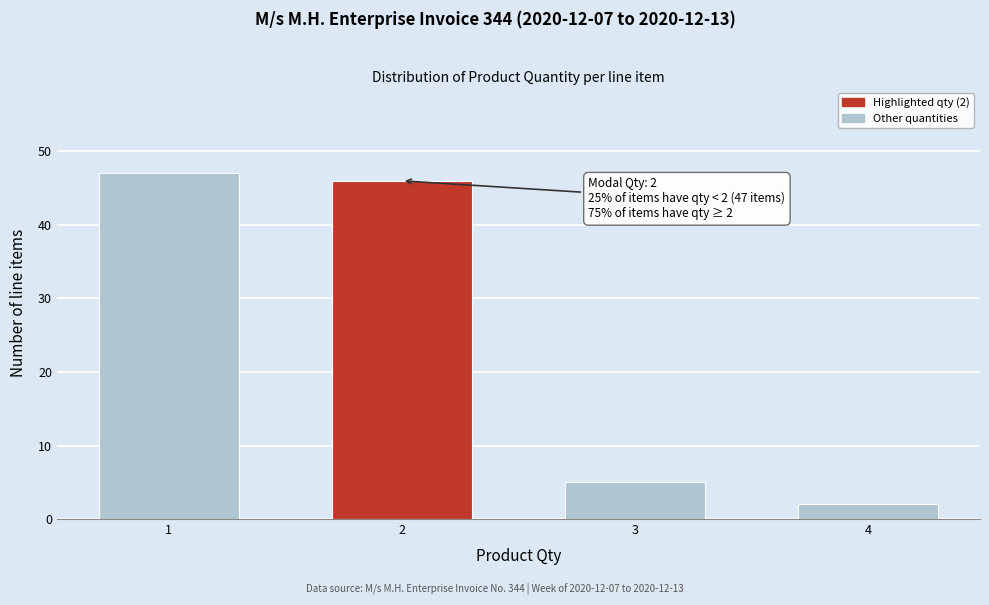

Reading right to left, transcribe all the data shown in this chart.

2	5	46	47